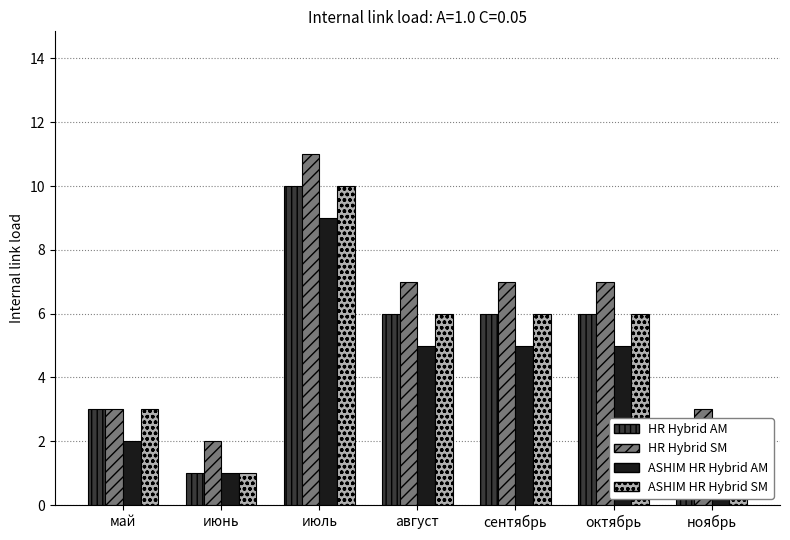

At which category is the sum across all series the highest?

июль